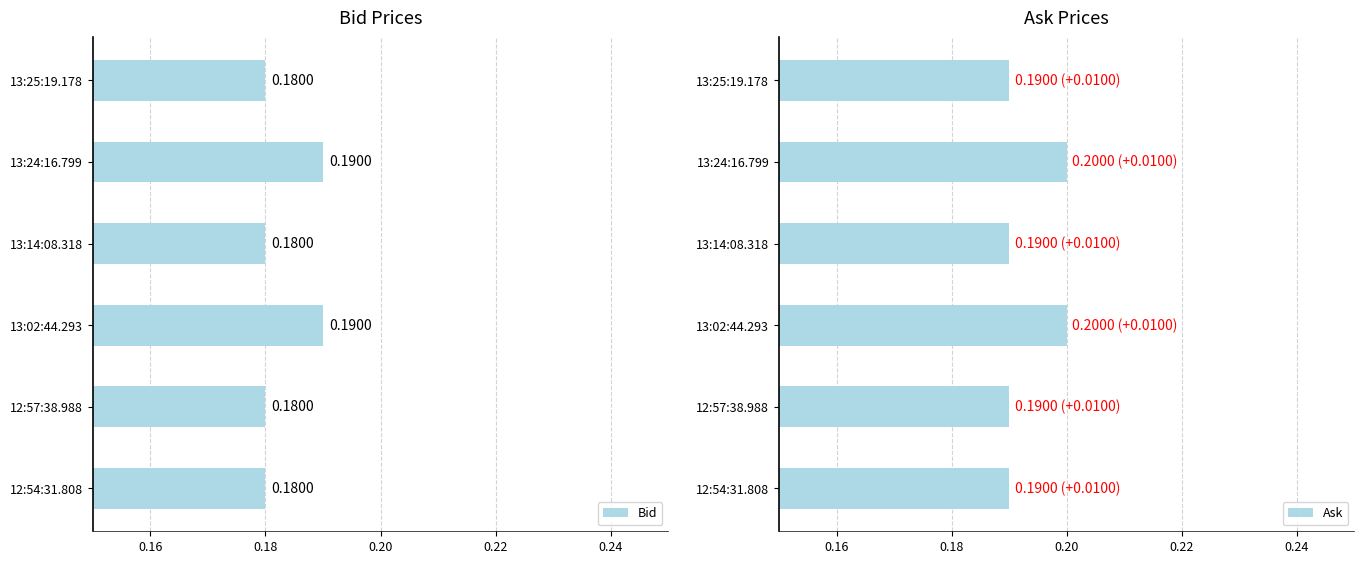

What are all the series names shown in the legend?

Bid, Ask